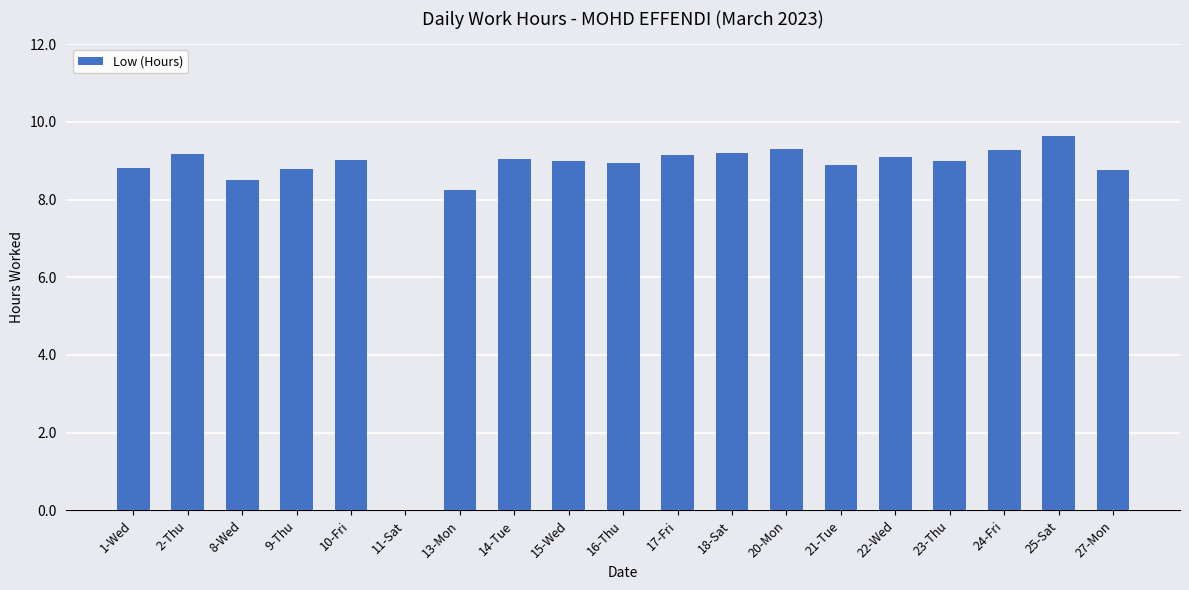

Between 11-Sat and 14-Tue, which is larger?

14-Tue